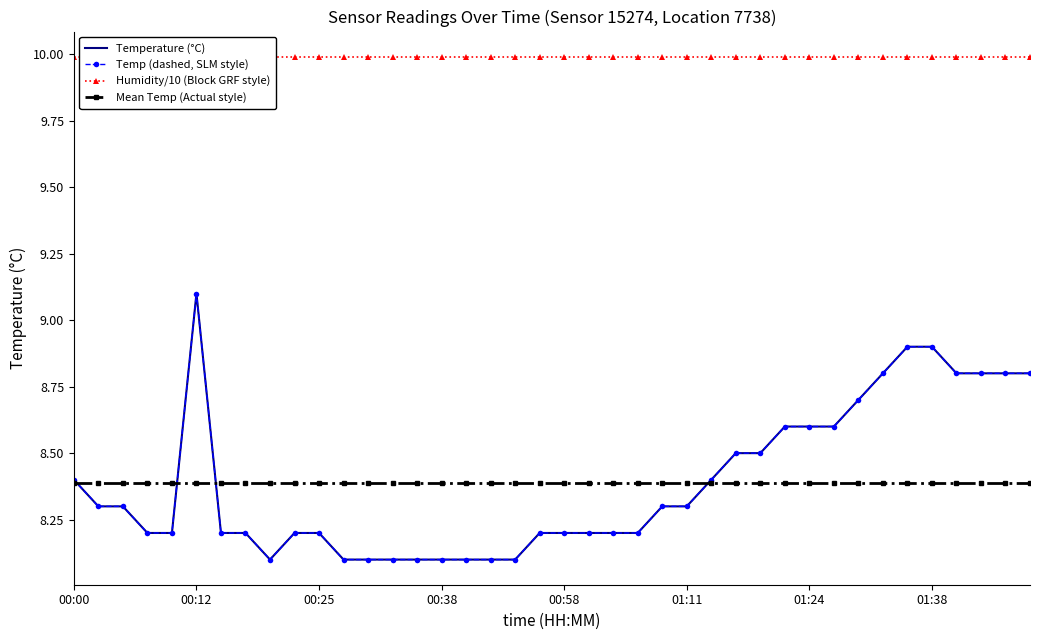

True or false: Humidity/10 (Block GRF style) and Temperature (°C) cross at least once.

False